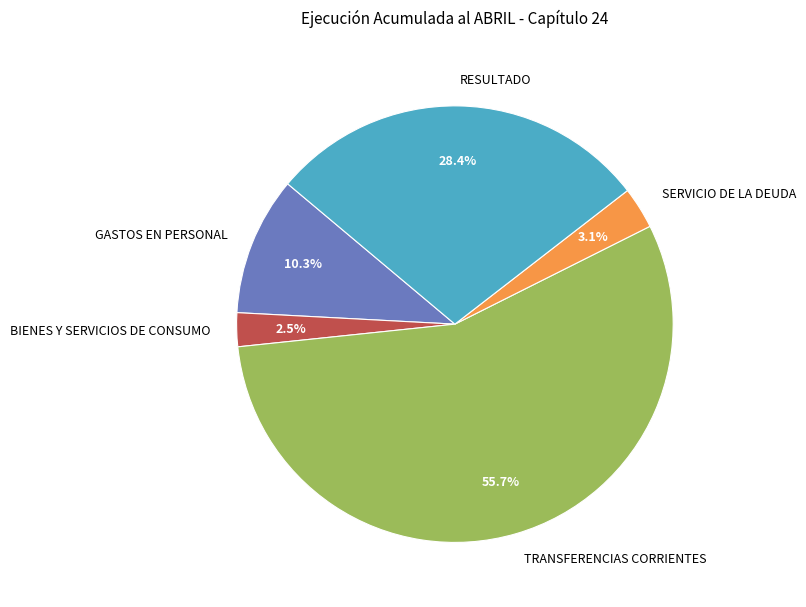

The TRANSFERENCIAS CORRIENTES slice represents 56% of the pie. True or false?

True